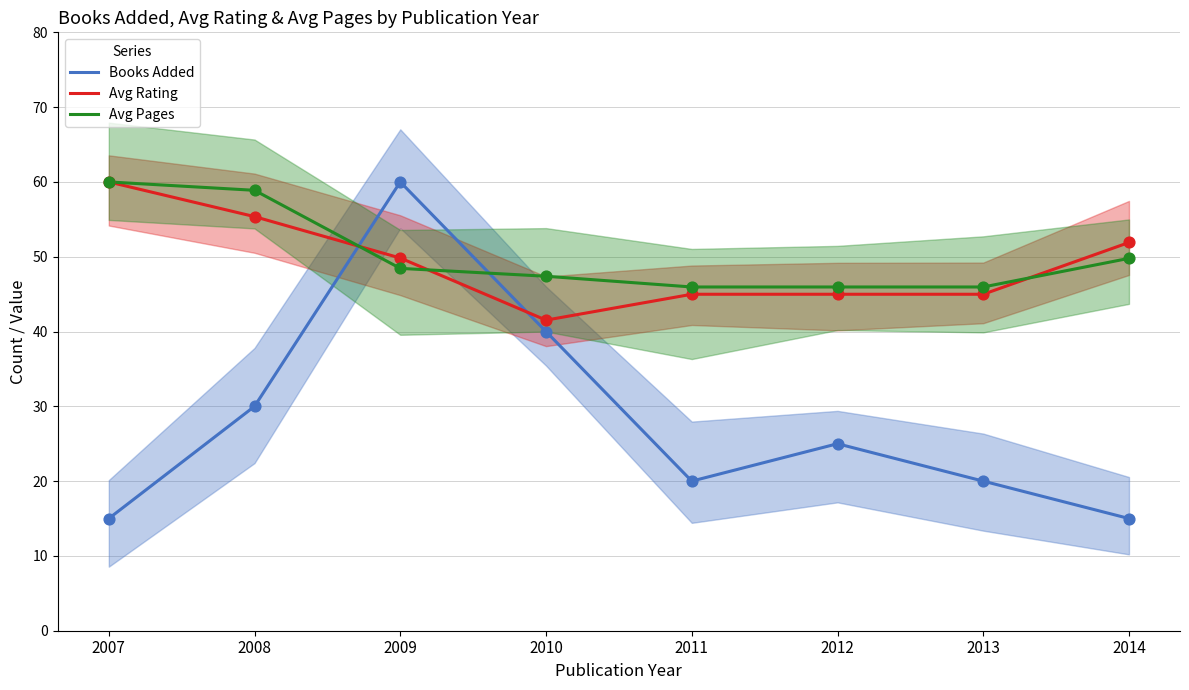

Which series has the widest spread of Y values?

Books Added